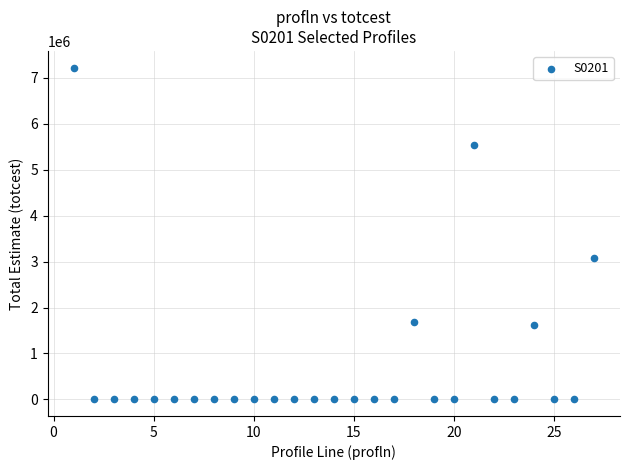

What Y value in the scatter plot is closest to 3613328?

3076317.0